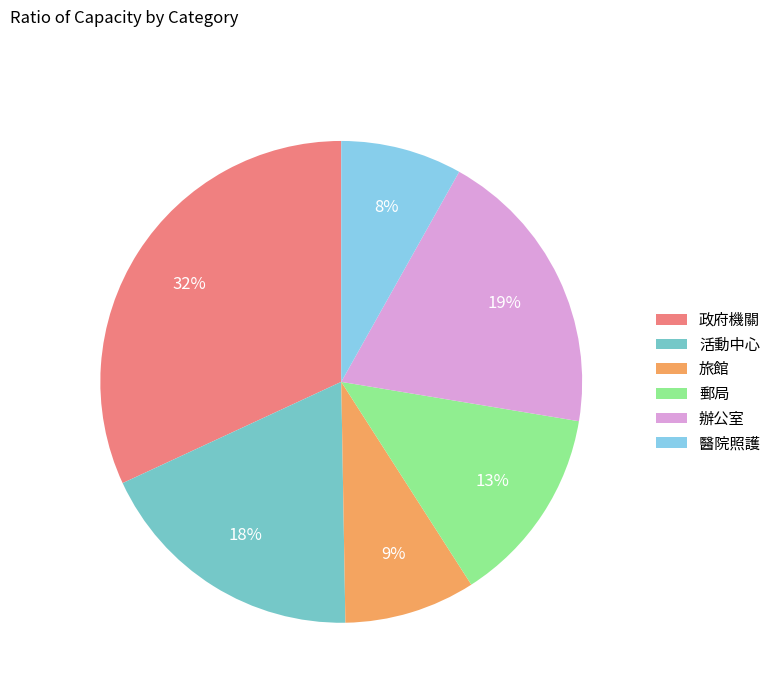

True or false: 辦公室 accounts for 19% of the total.

True